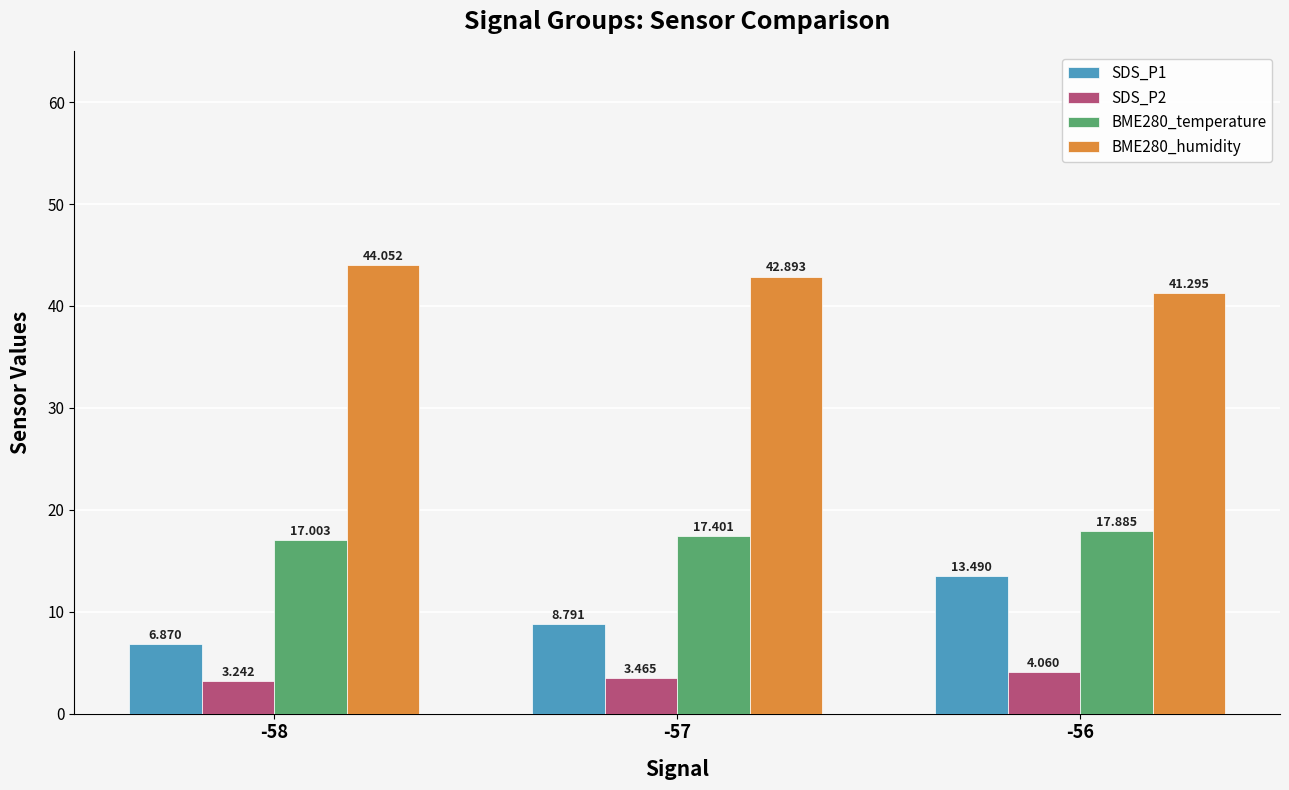

What is the highest value of the SDS_P1 series?

13.5